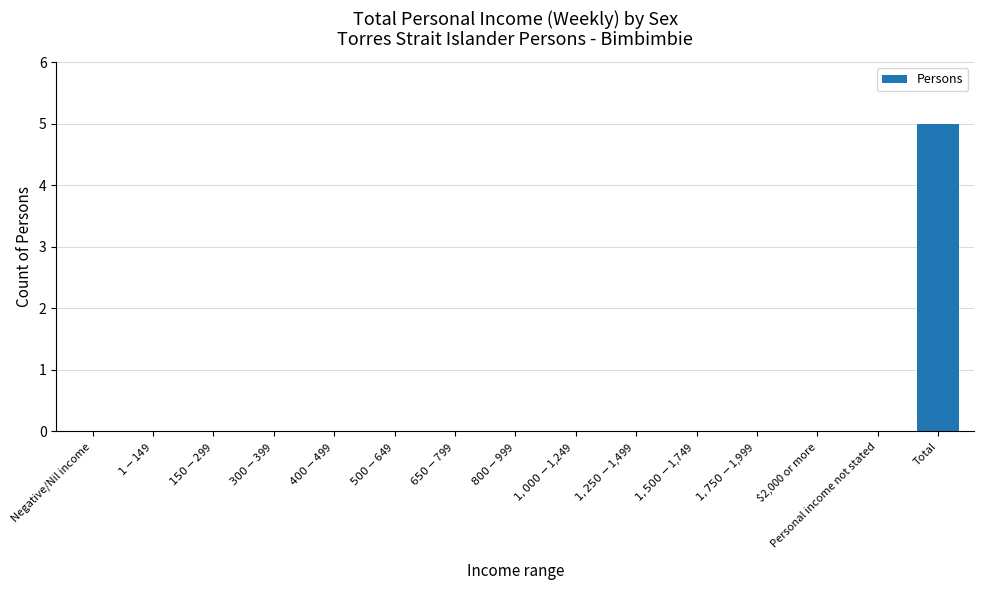

Reading left to right, what are all the values shown in this chart?

0	0	0	0	0	0	0	0	0	0	0	0	0	0	5